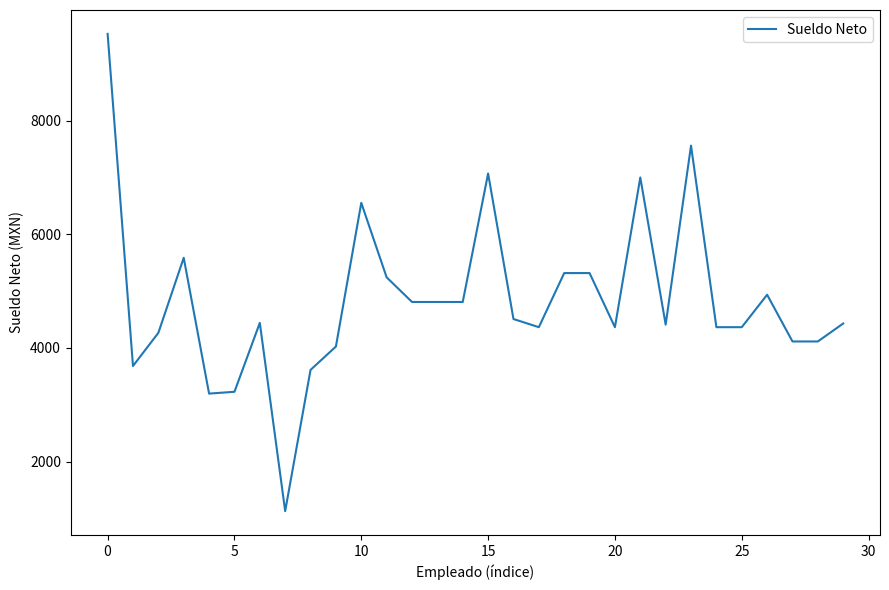

What is the difference between the maximum and minimum values?

8399.8